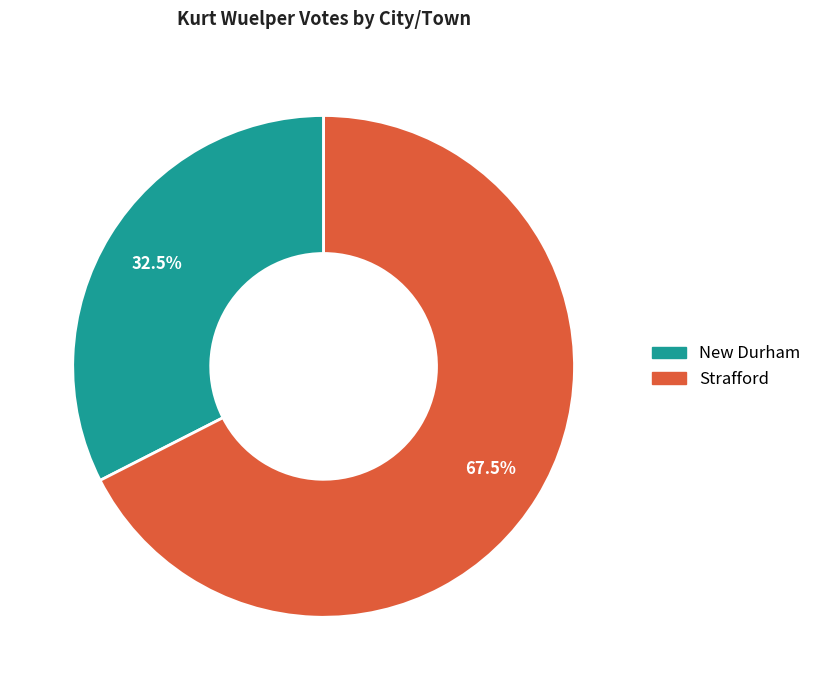

Which category accounts for the majority?

Strafford